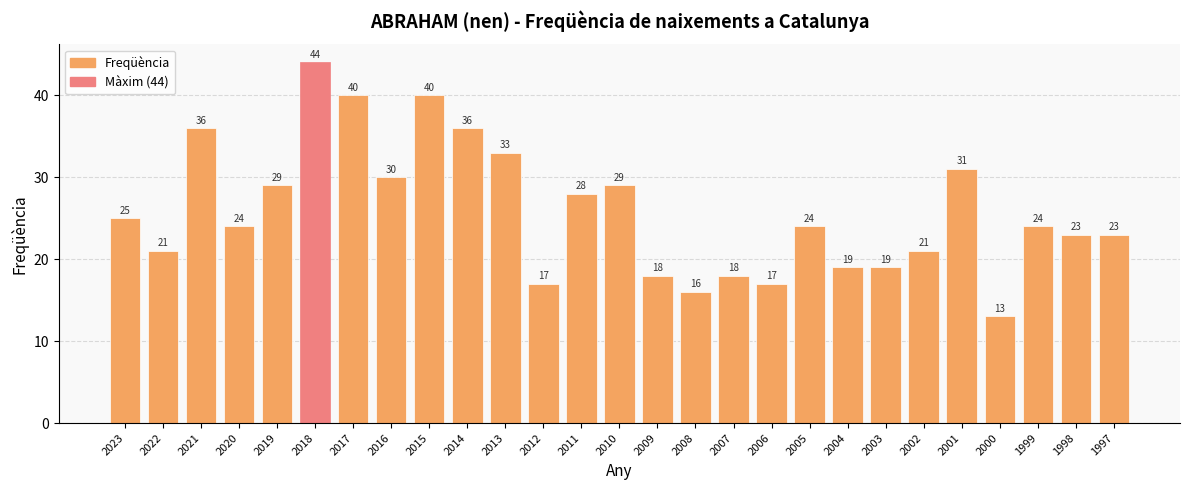

What is the ratio of the value at 2016 to the value at 2013?

0.9